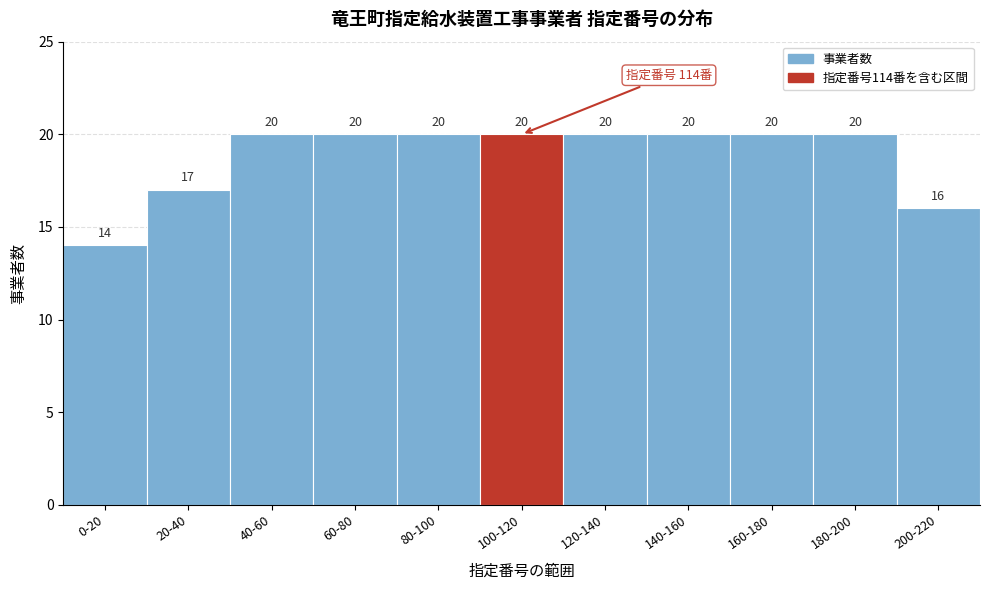

Reading left to right, what are all the values shown in this chart?

0-20=14	20-40=17	40-60=20	60-80=20	80-100=20	100-120=20	120-140=20	140-160=20	160-180=20	180-200=20	200-220=16